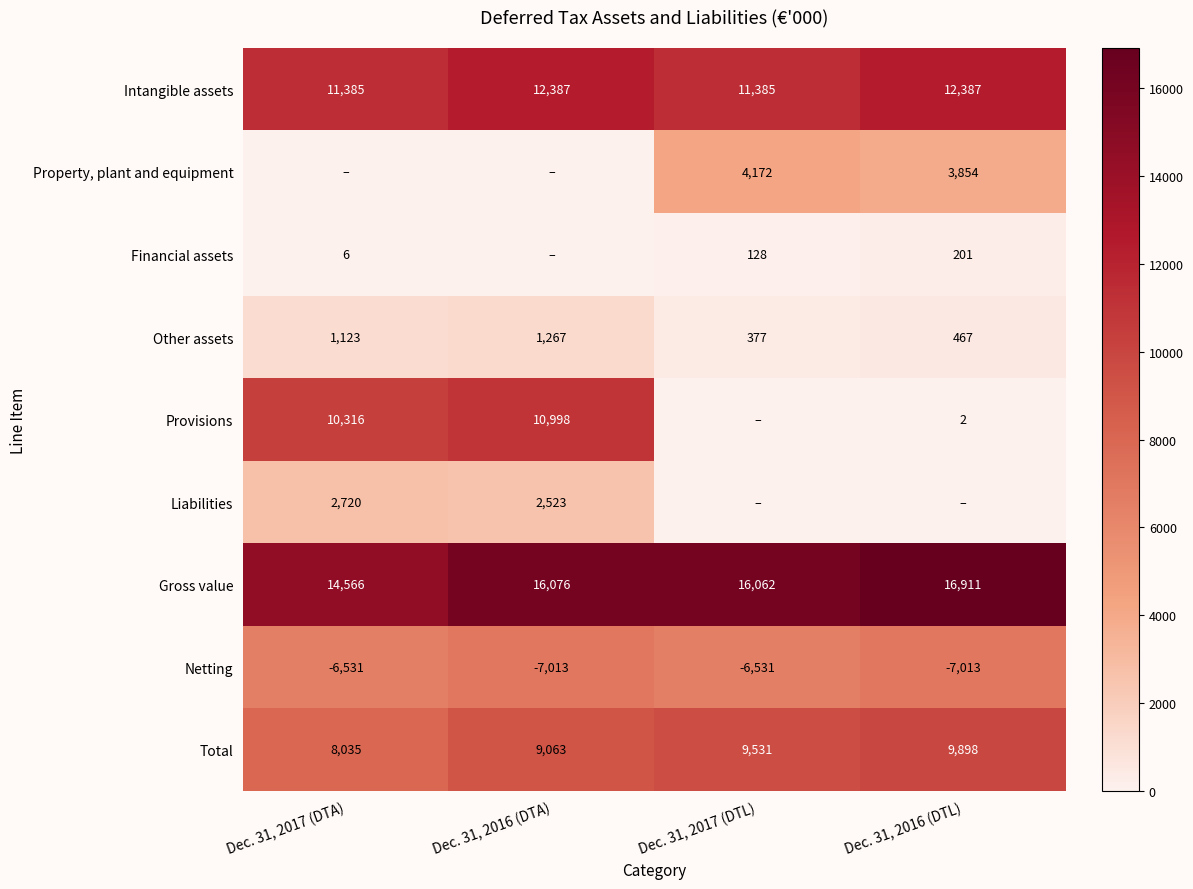

Is it true that Netting equals 12488 at Dec. 31, 2016 (DTL)?

False